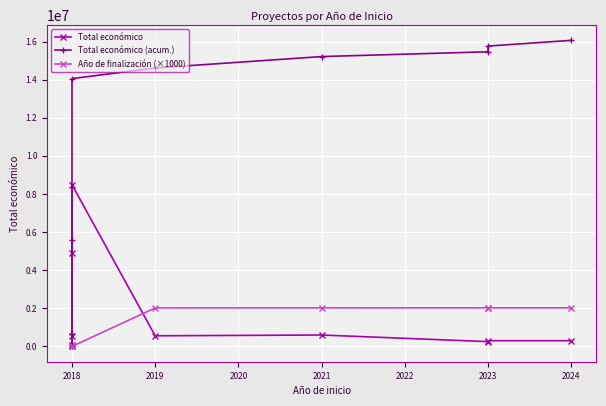

How many lines are shown in the chart?

3